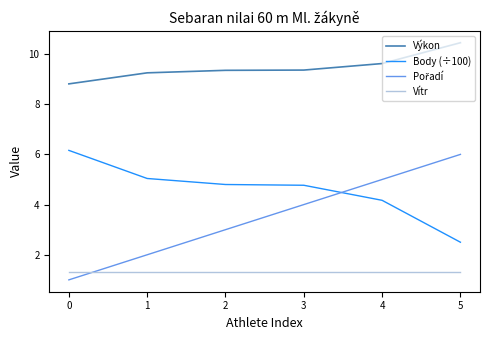

What is the highest value of the Vítr series?

1.3